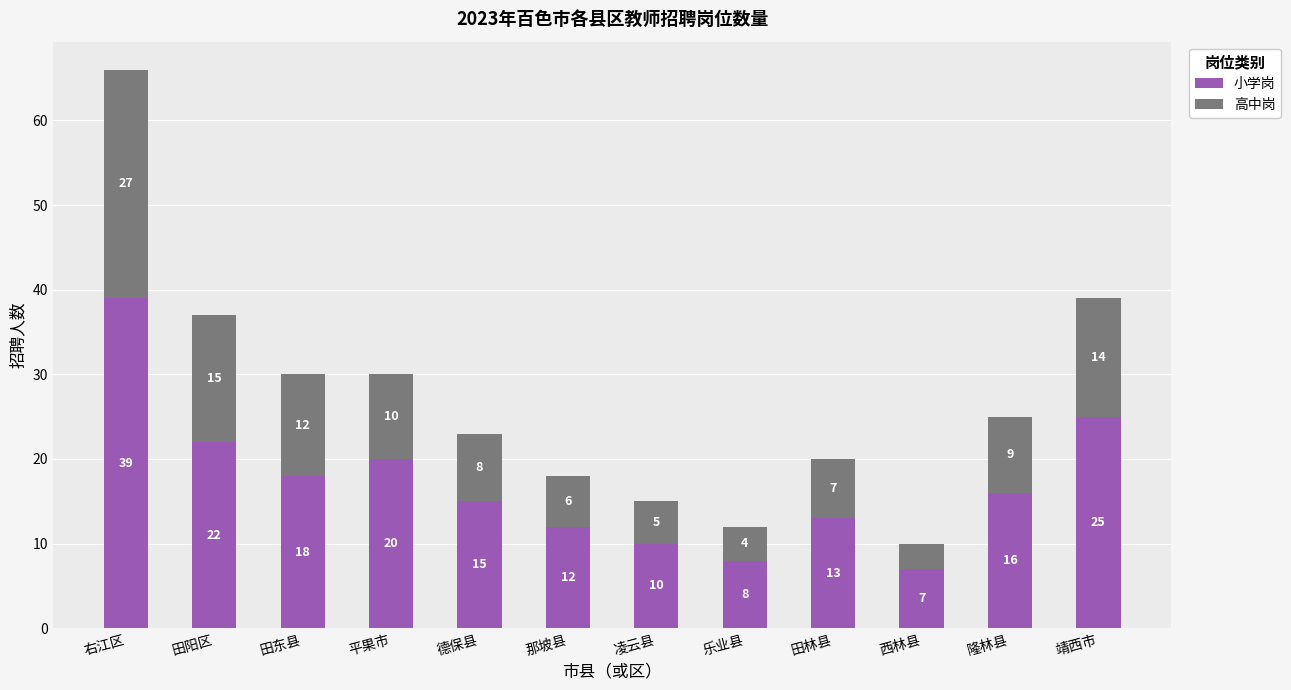

The value of 小学岗 at 那坡县 is 19. True or false?

False